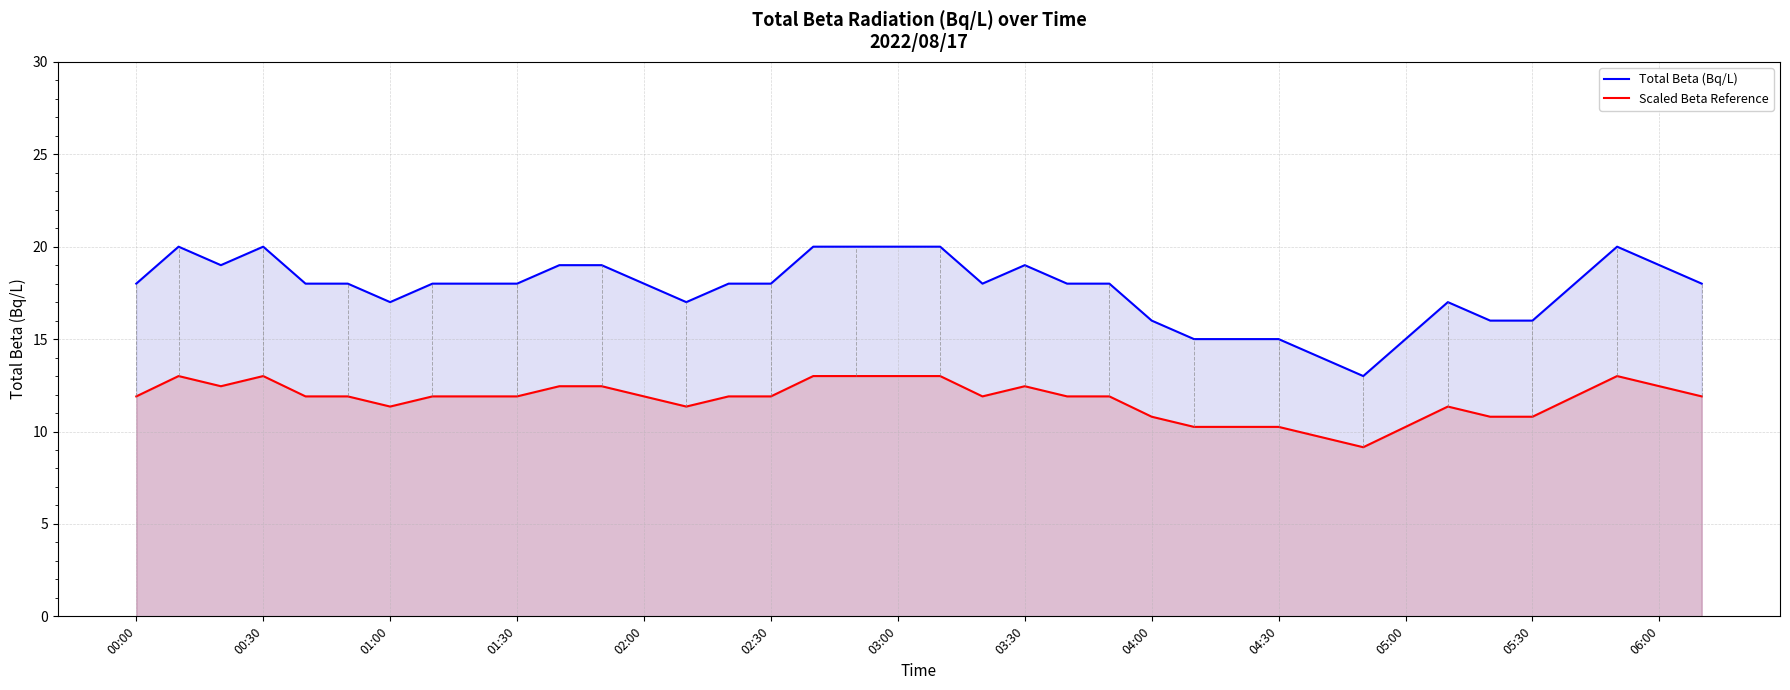

Which series has the largest range (max minus min)?

Total Beta (Bq/L)